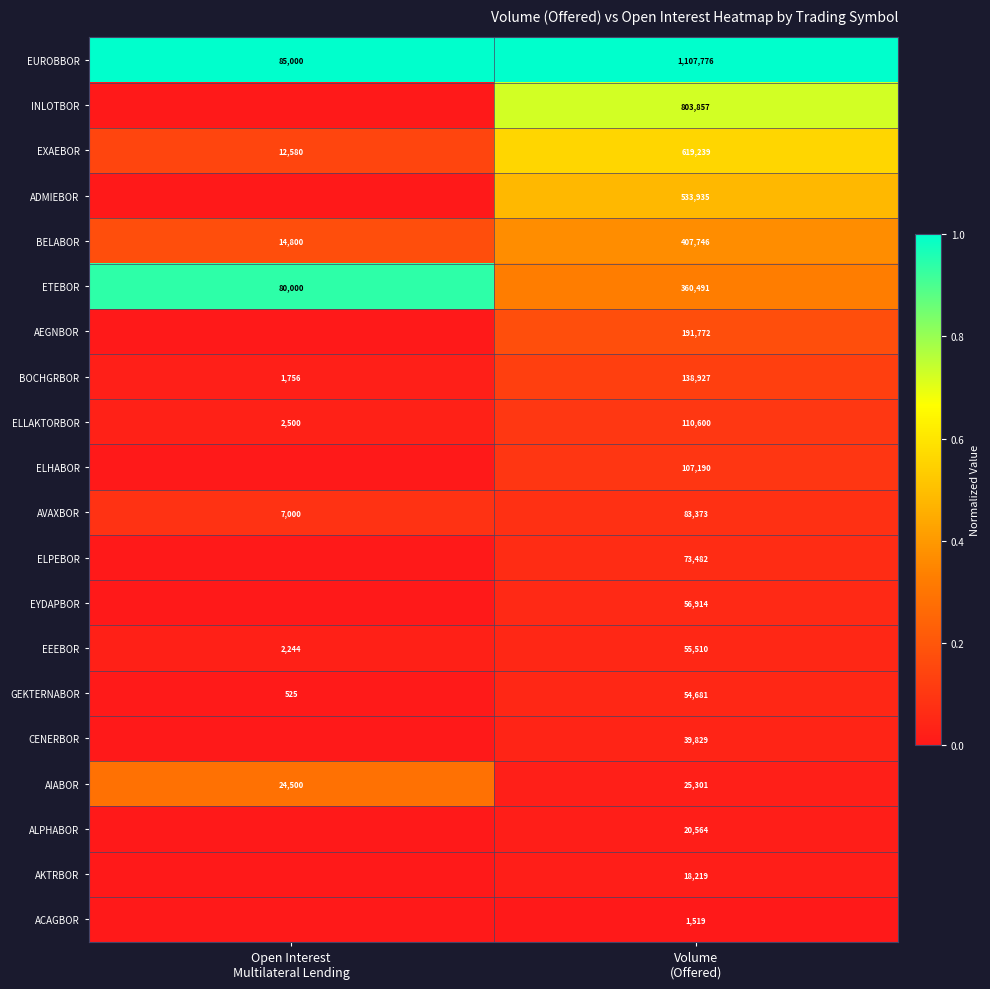

What is the minimum value for EUROBBOR?

85000